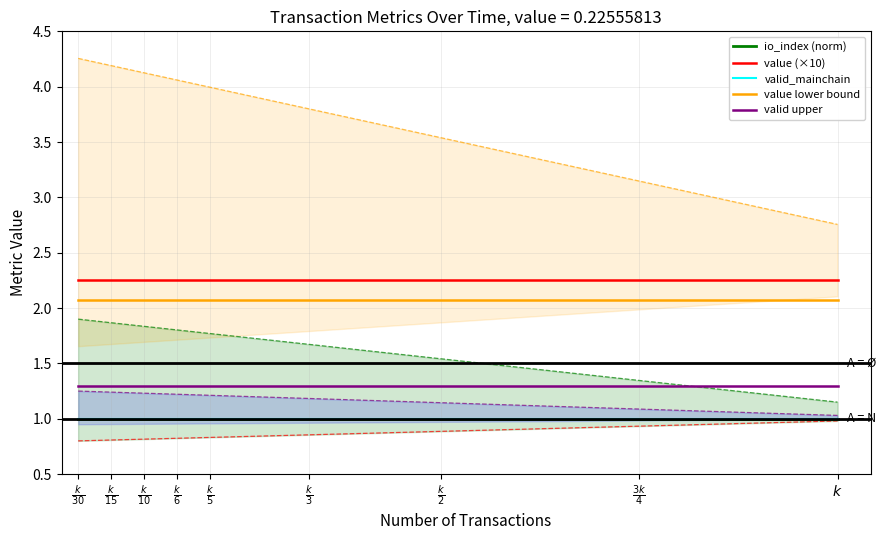

True or false: value lower bound and valid_mainchain cross at least once.

False